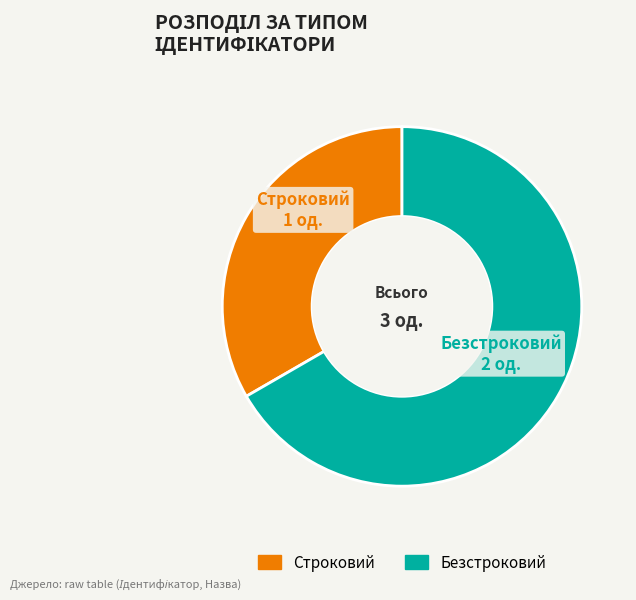

What percentage is the Строковий slice, to the nearest percent?

33%